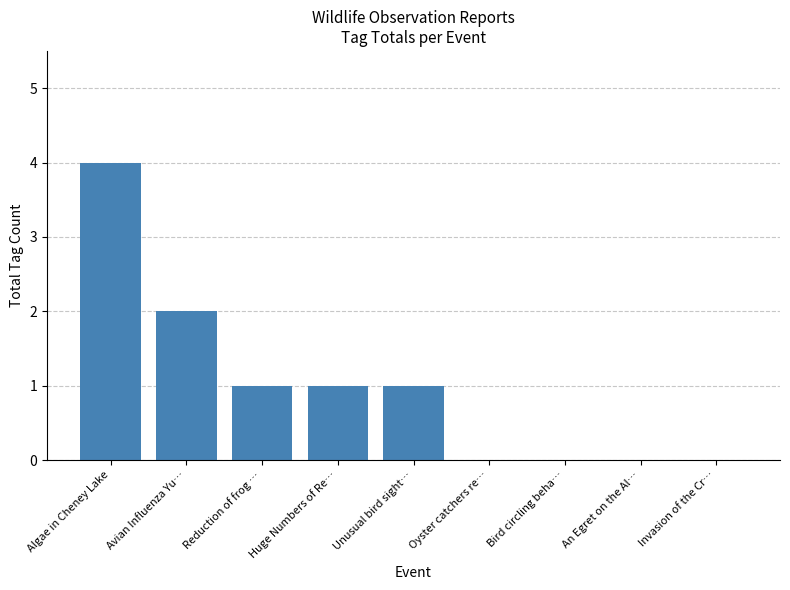

Reading left to right, extract all data points from this chart.

4	2	1	1	1	0	0	0	0